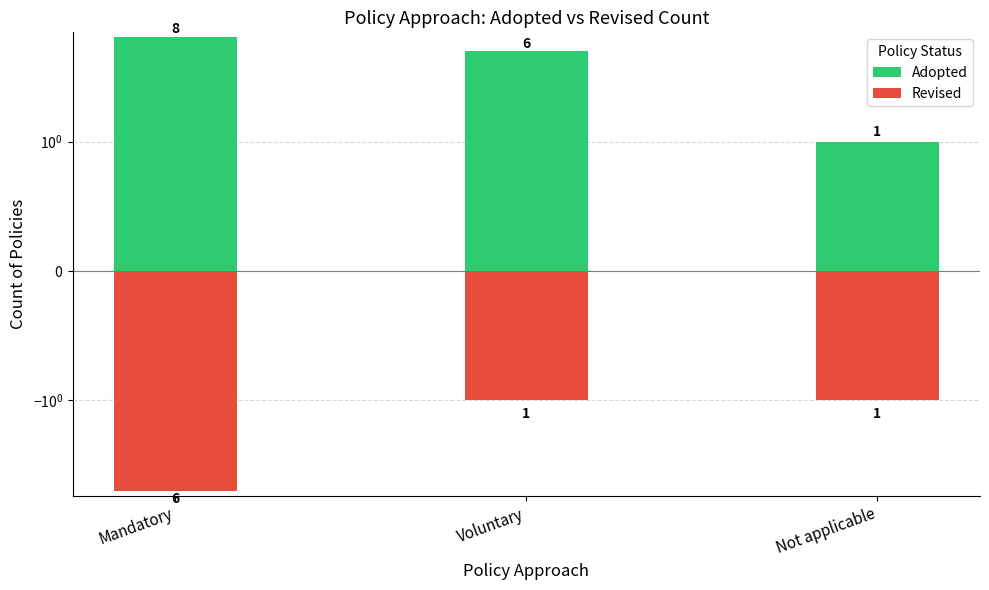

How many categories are shown in the chart?

3